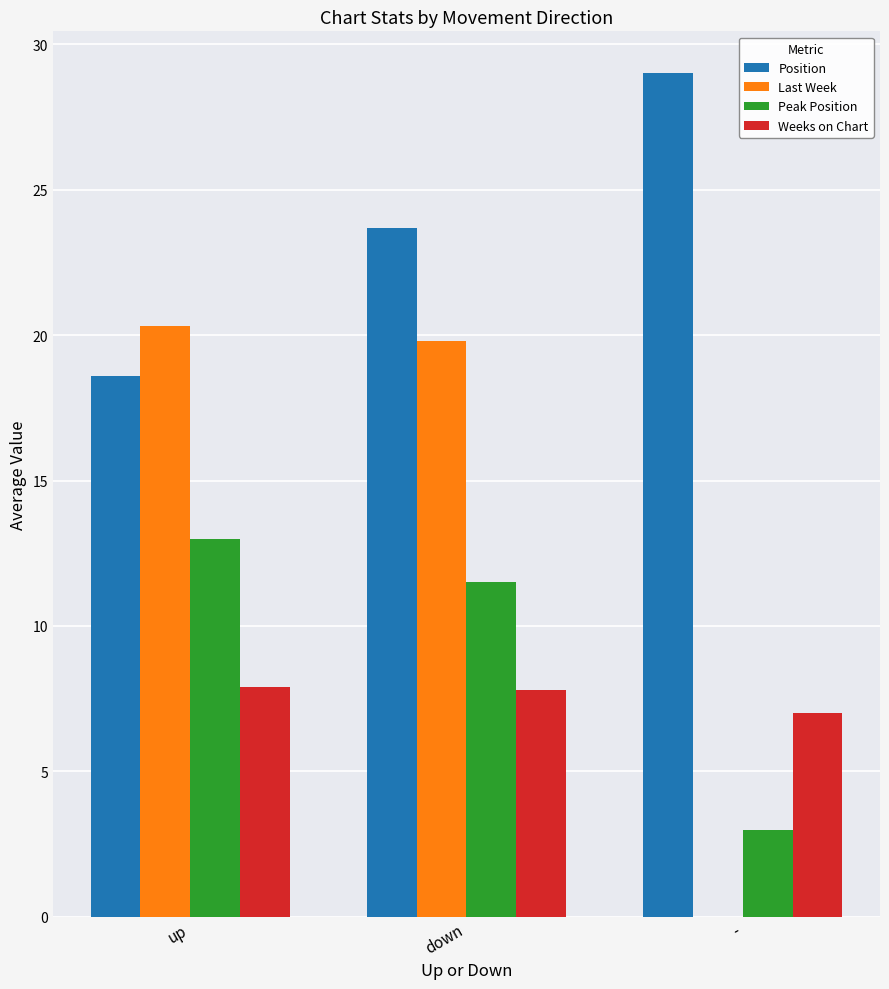

Which category has the highest value in the Peak Position series?

up